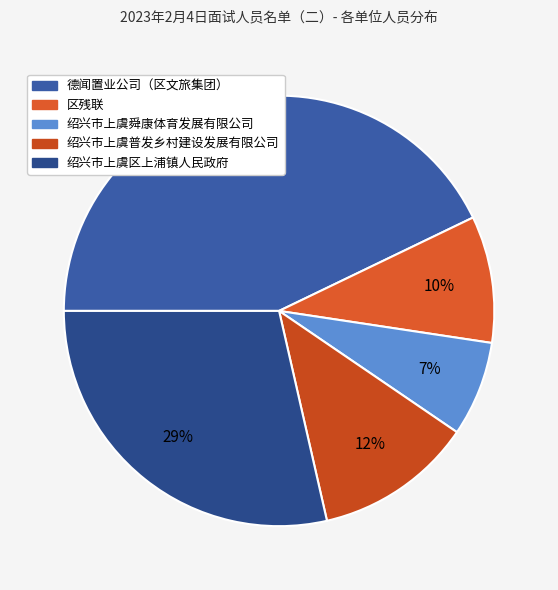

What is the largest slice in the pie chart?

德闻置业公司（区文旅集团）